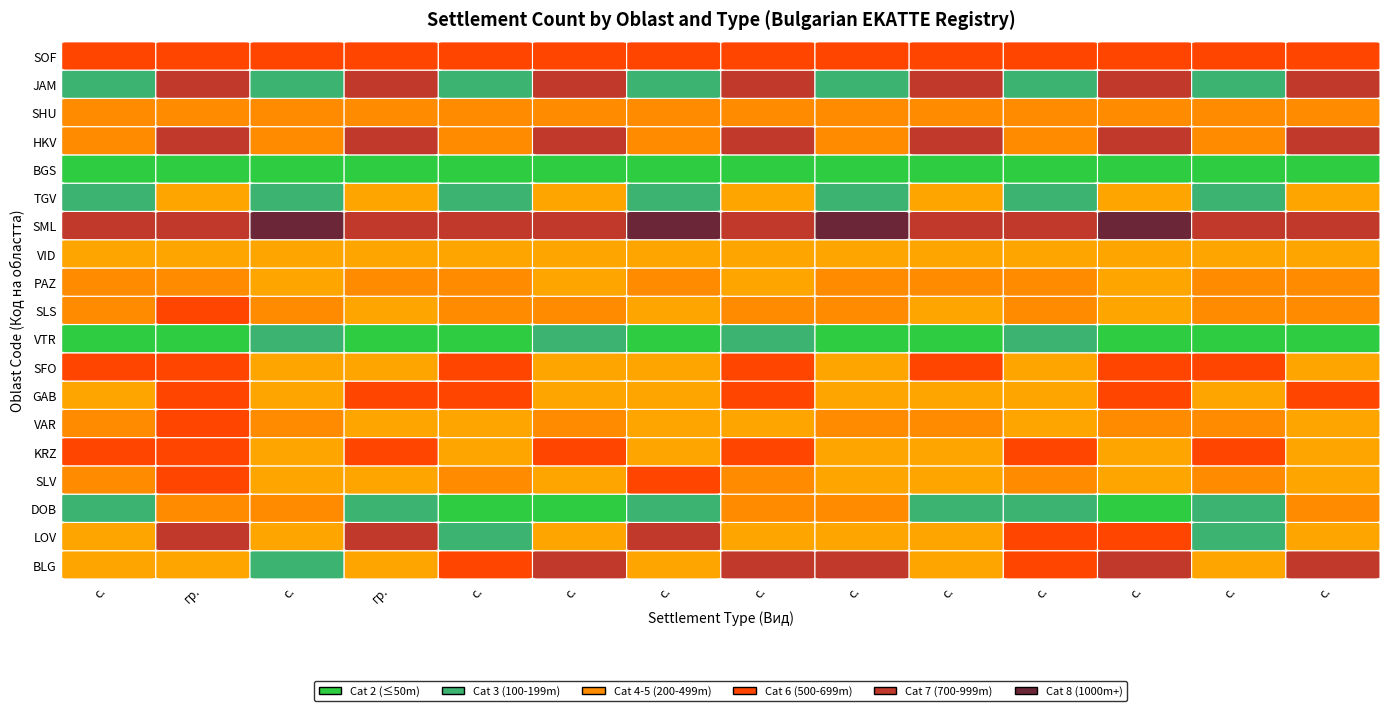

Which series has the largest total across all categories?

SML